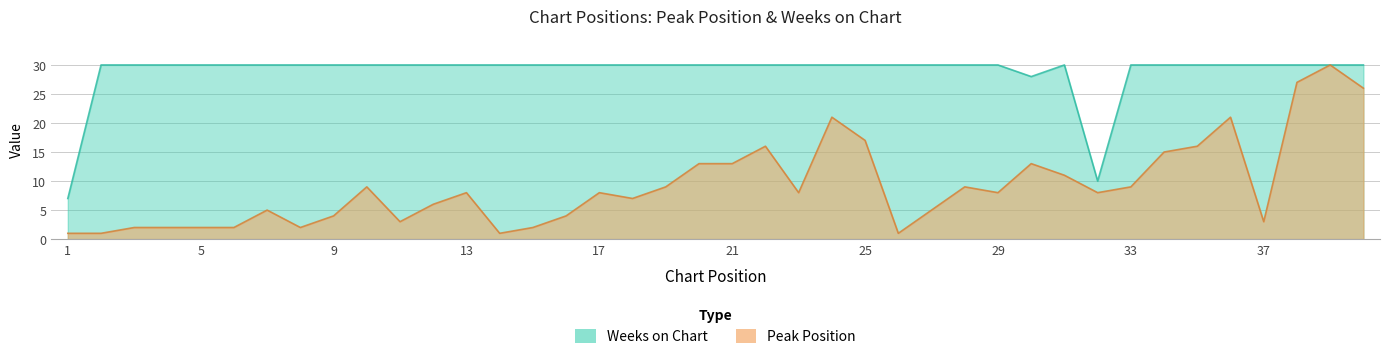

What is the value of the Peak Position point at the 34th from the left?

15